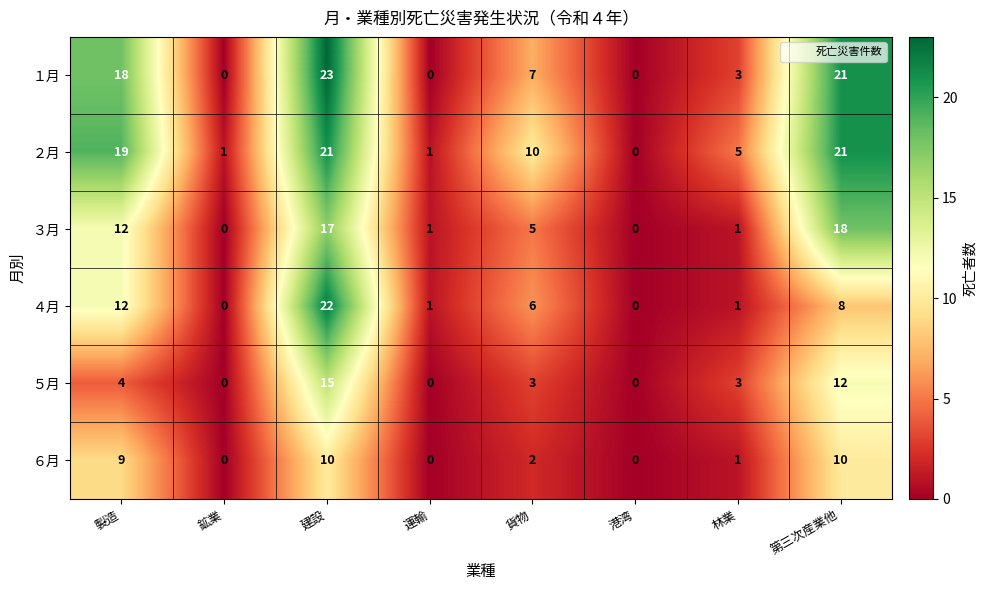

What is the sum of all ４月 values?

50